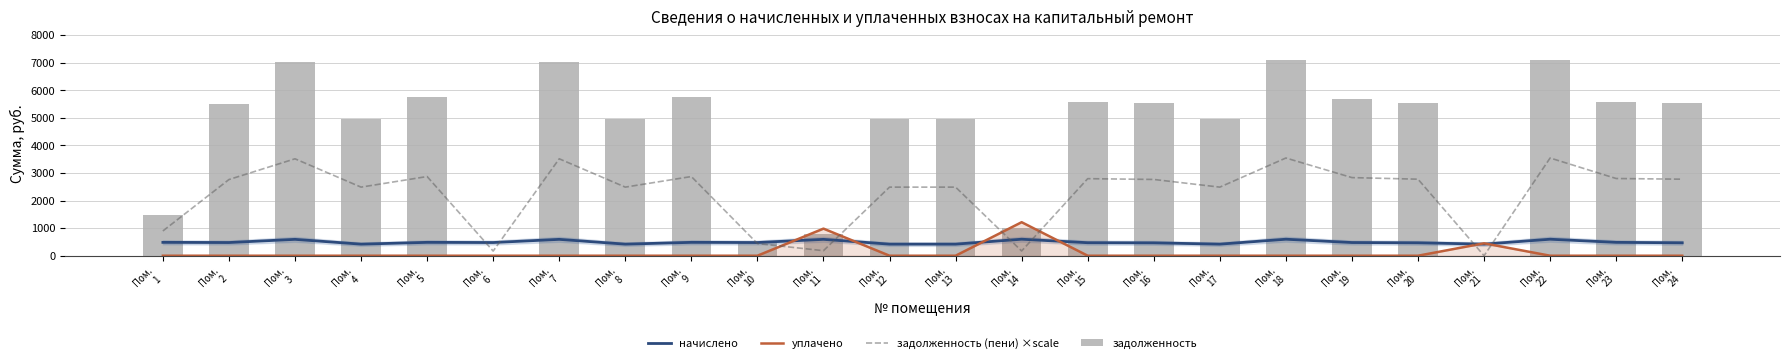

What is the value of the задолженность (пени) ×scale bar at the 8th from the left?

2486.4